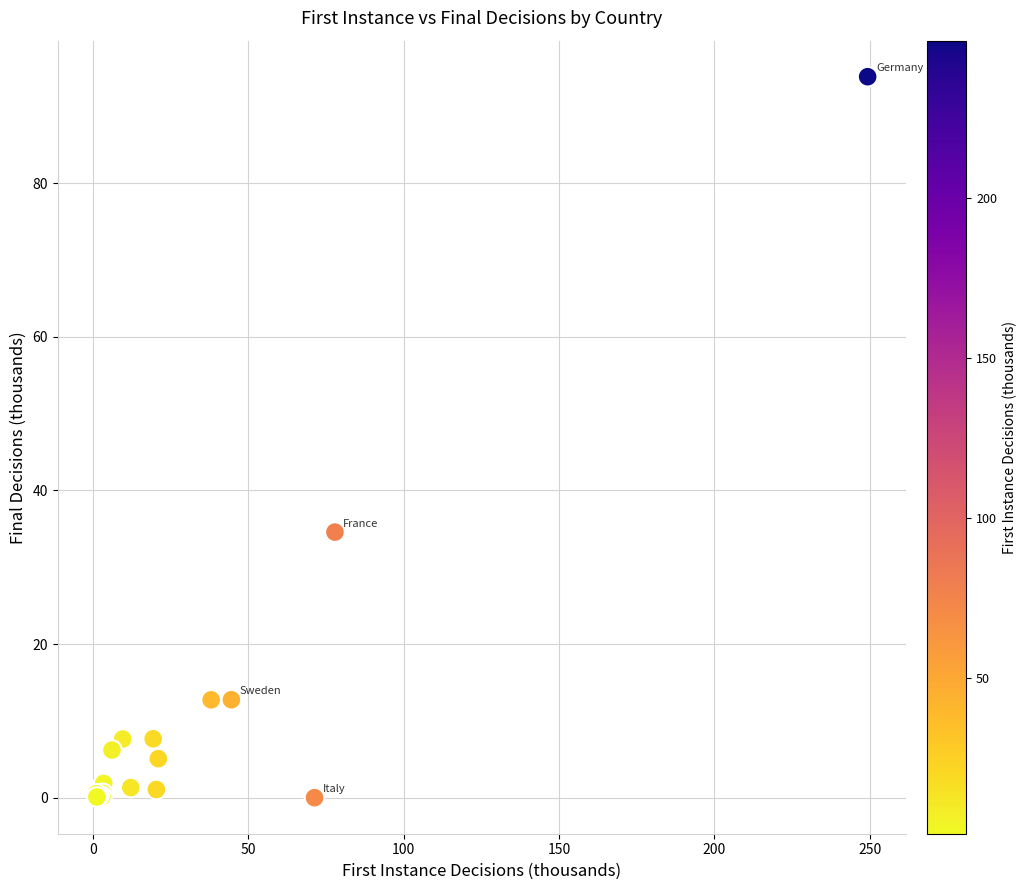

What Y value in the scatter plot is closest to 46?

34.6